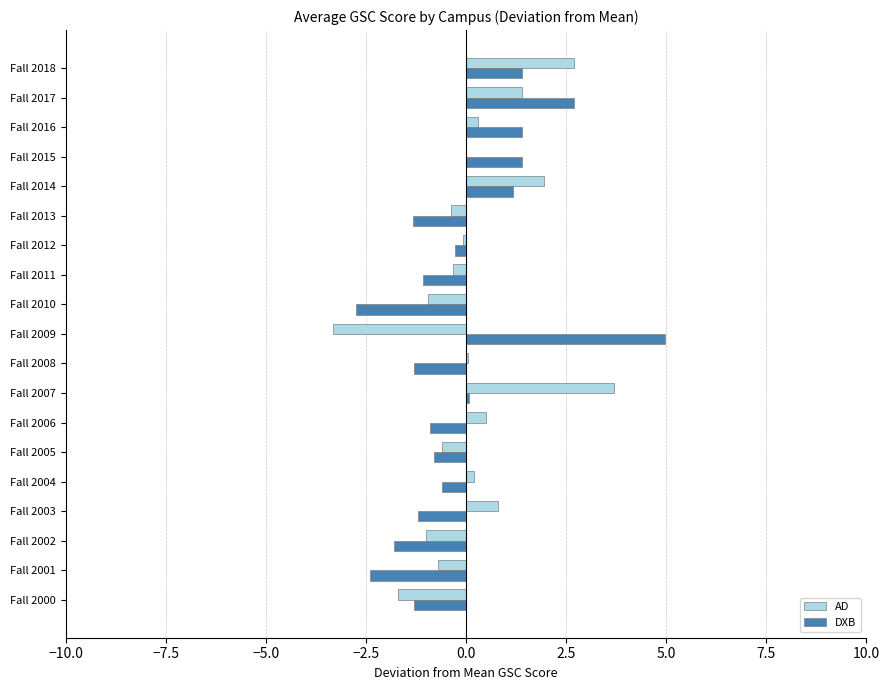

How many values in the DXB series exceed 0?

7